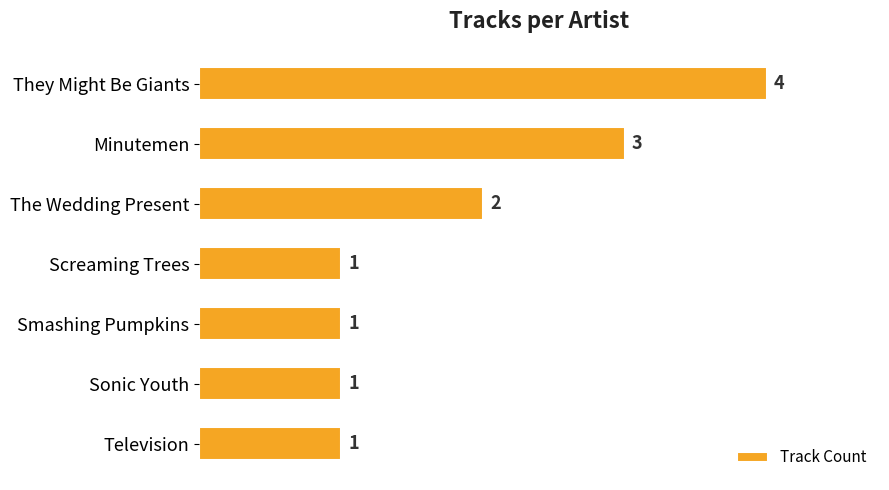

Is it true that the value at Television is 1?

True